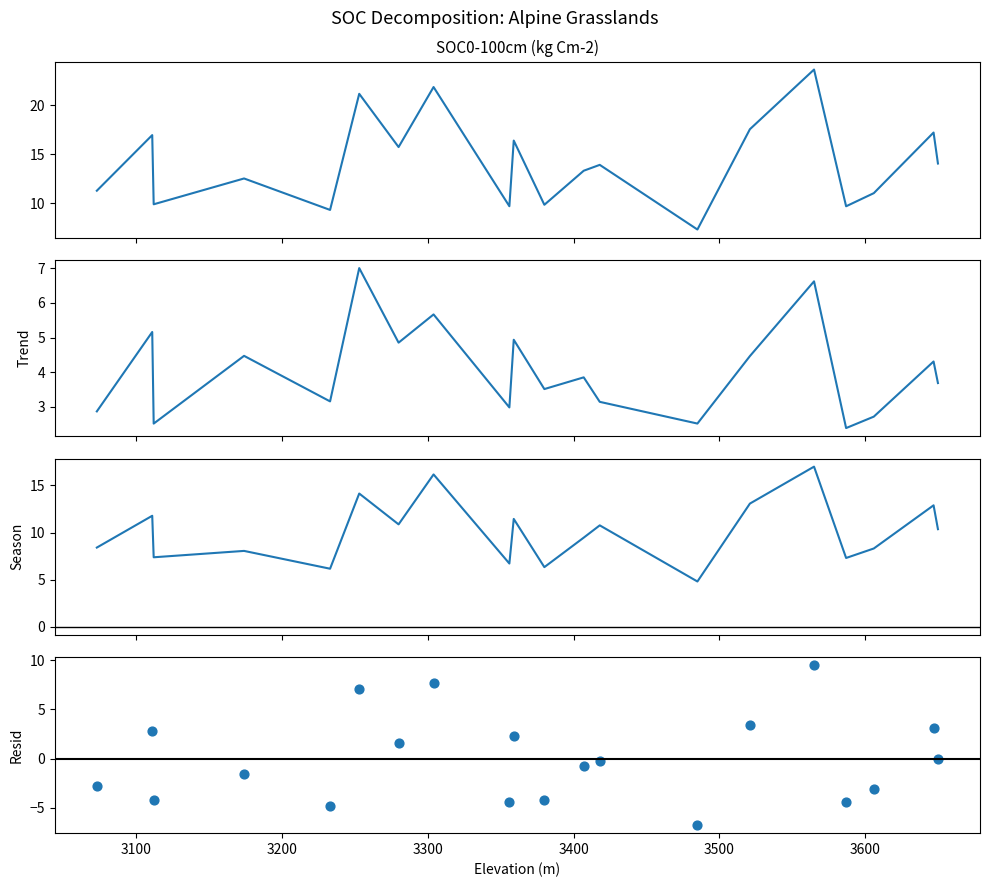

Which series contains the lowest Y value?

Residual